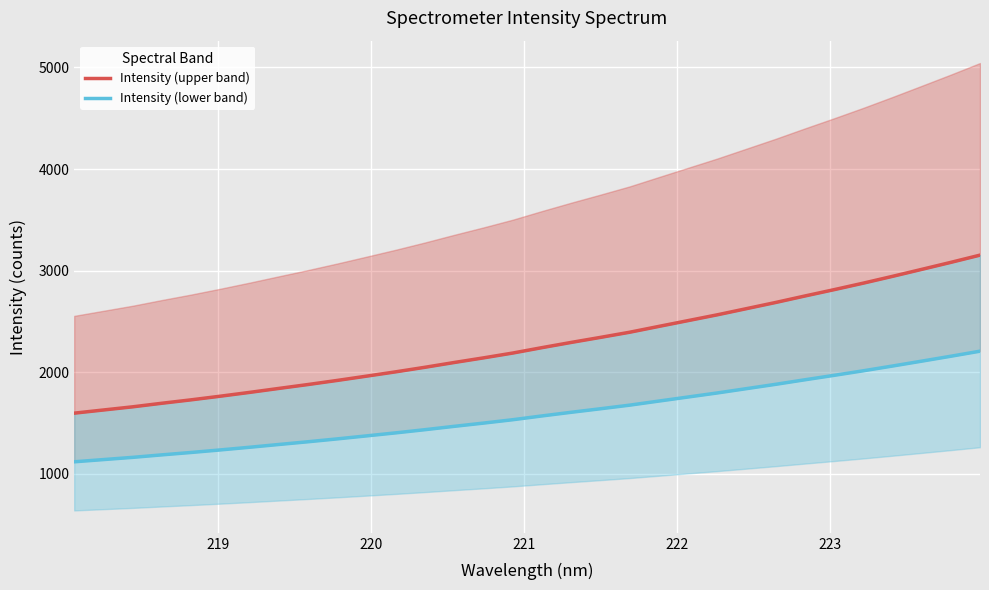

True or false: Intensity (lower band) and Intensity (upper band) cross at least once.

False